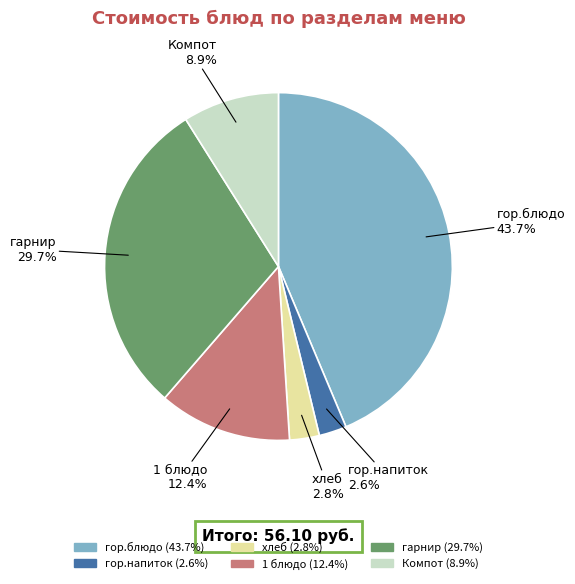

The 1 блюдо slice represents 18% of the pie. True or false?

False